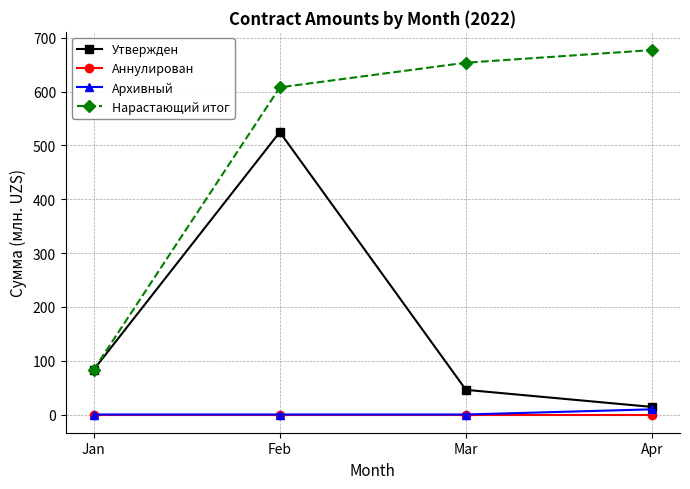

What is the difference between the maximum and minimum values in the Архивный series?

9.6